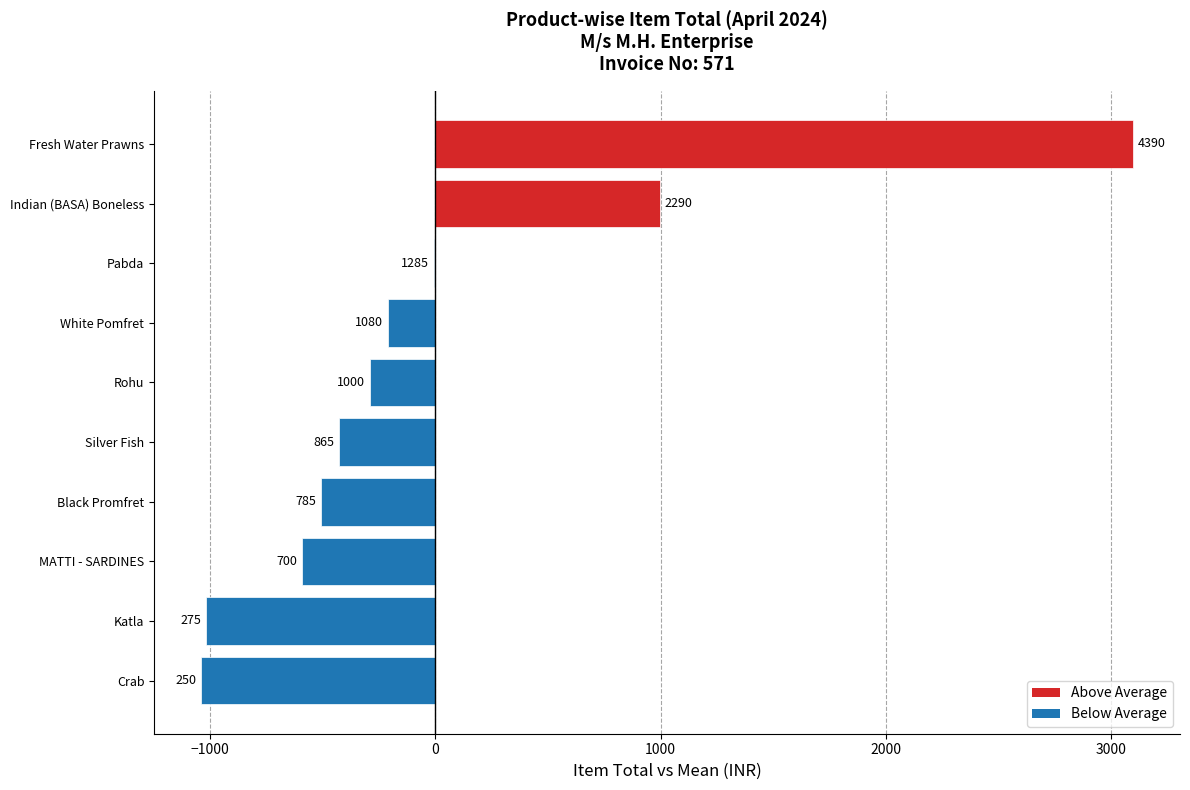

Are the bars horizontal?

Yes